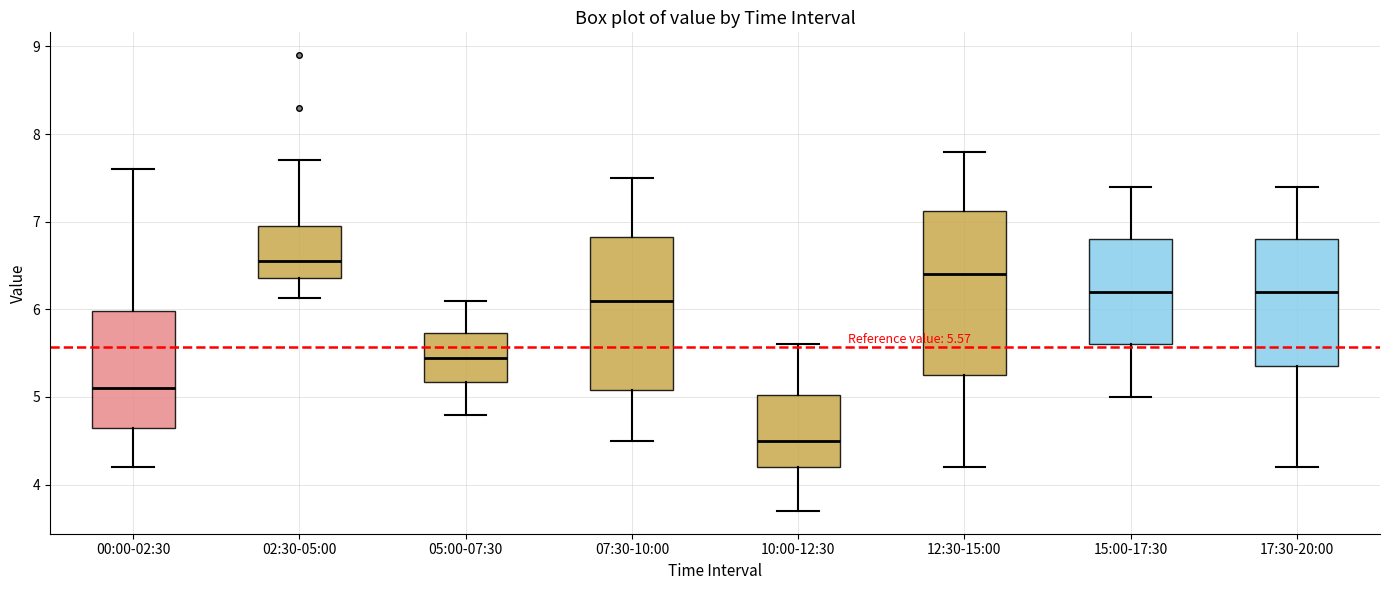

Which box has the lowest median line?

10:00-12:30